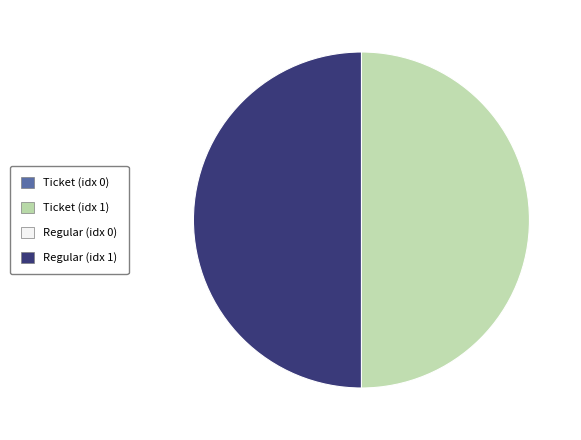

True or false: Regular (idx 1) accounts for 50% of the total.

True